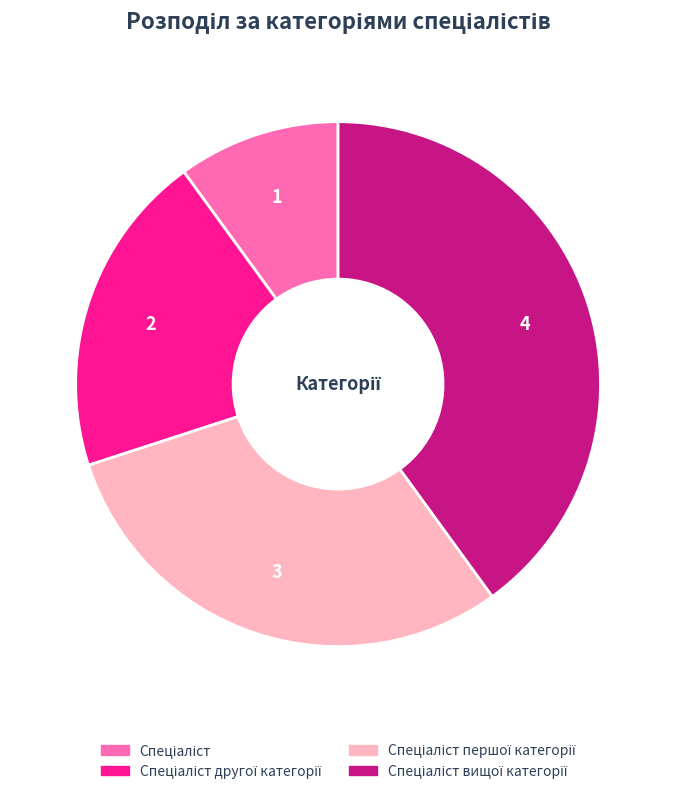

Does any single category account for the majority?

No